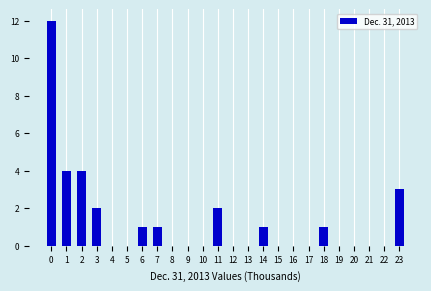

The chart shows a value of 12 at 0. True or false?

True